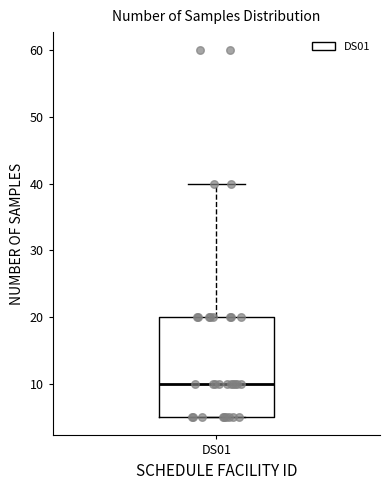

Transcribe this box plot: give where the median line is, the range the box spans, and where the two whiskers end, as read against the y-axis. The values are not printed on the chart, so give them approximately, as read against the axis.

median 10, box 5 to 20, whiskers 5 to 40